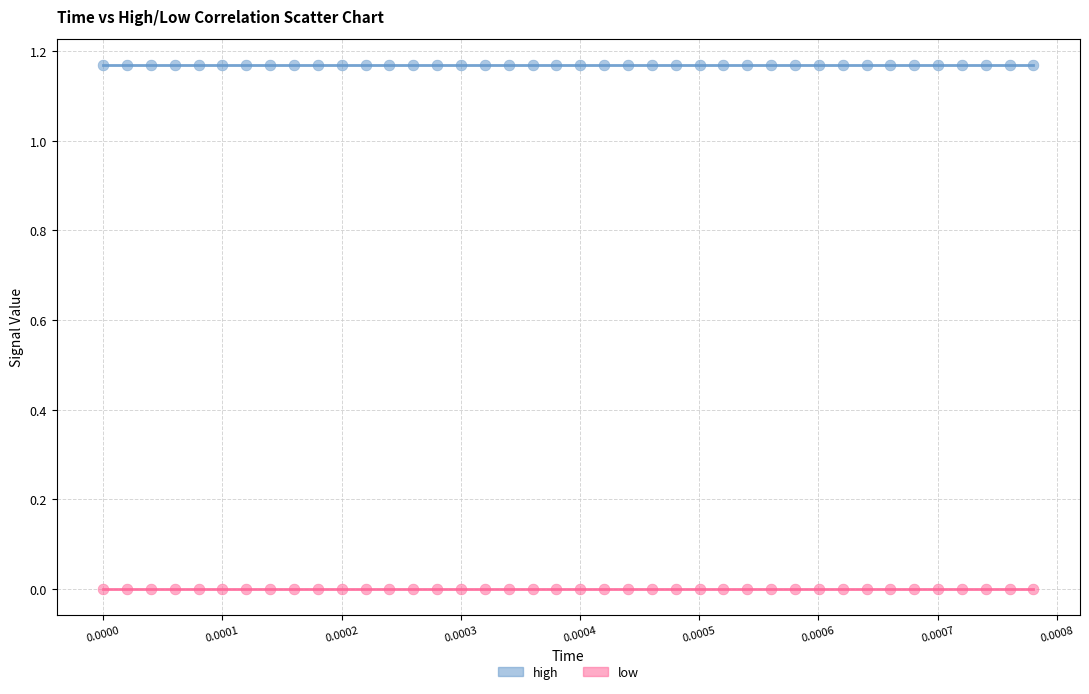

Which series contains the highest Y value?

high